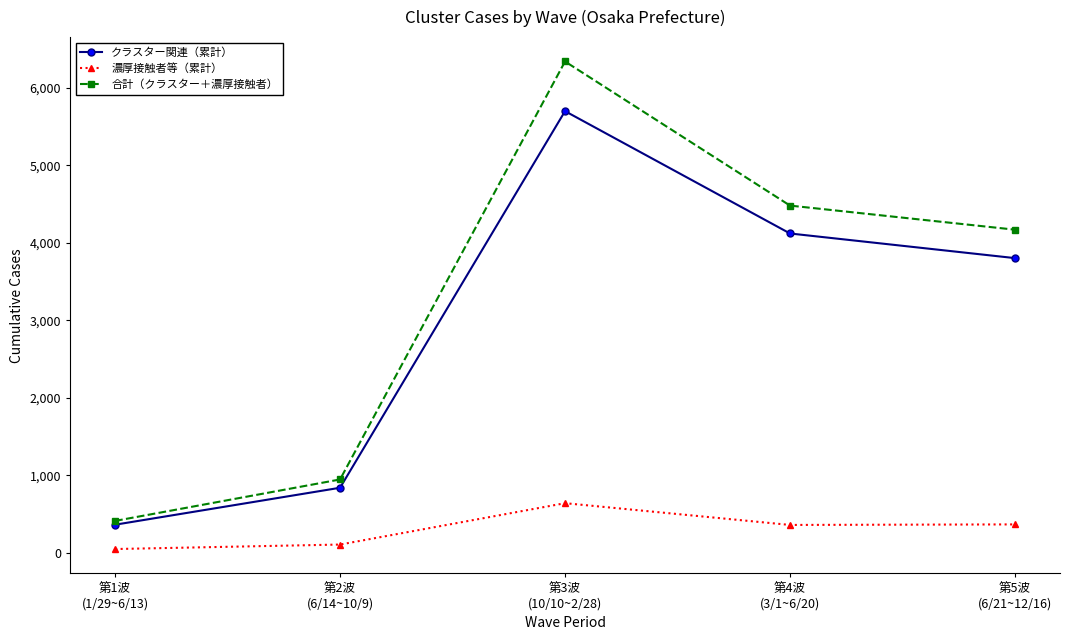

Which series has the largest range (max minus min)?

合計（クラスター＋濃厚接触者）